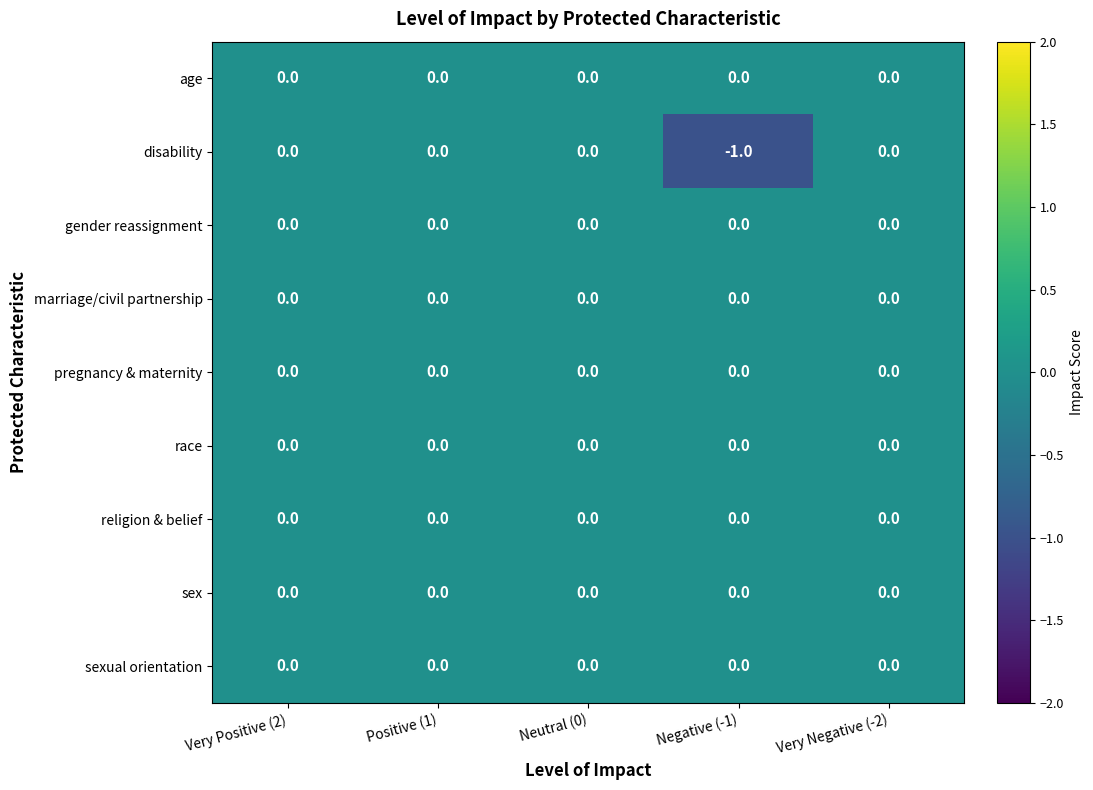

The value of sexual orientation at Very Negative (-2) is 0. True or false?

True